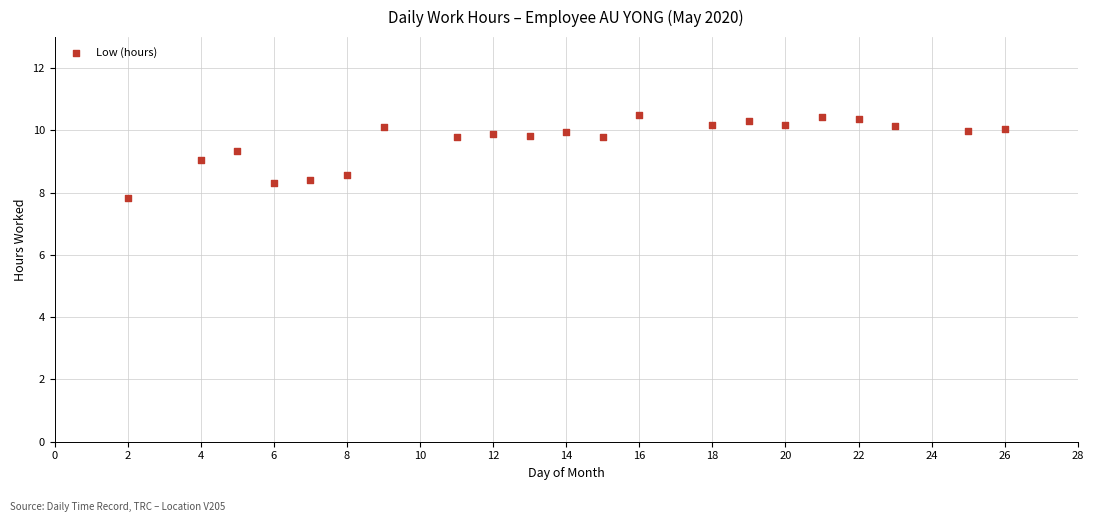

What is the range of X values (max minus min)?

24.0